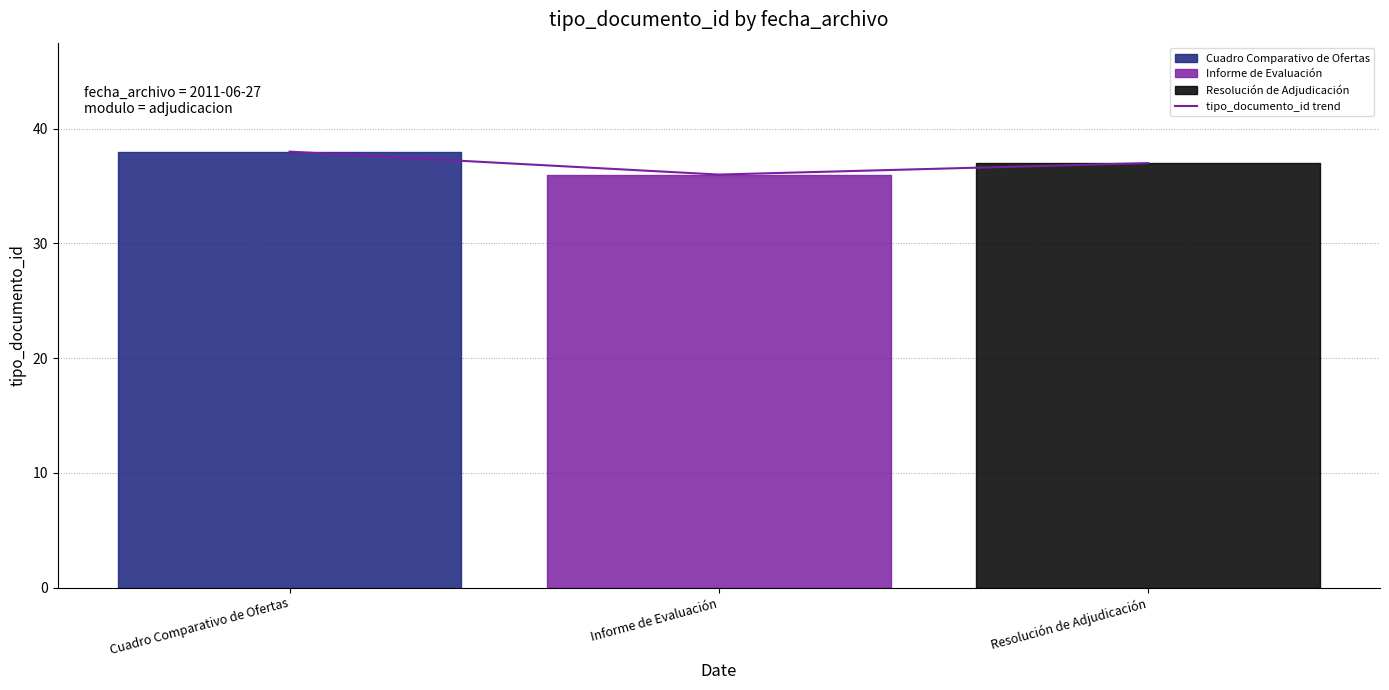

Rank the categories by value from highest to lowest.

Cuadro Comparativo de Ofertas, Resolución de Adjudicación, Informe de Evaluación